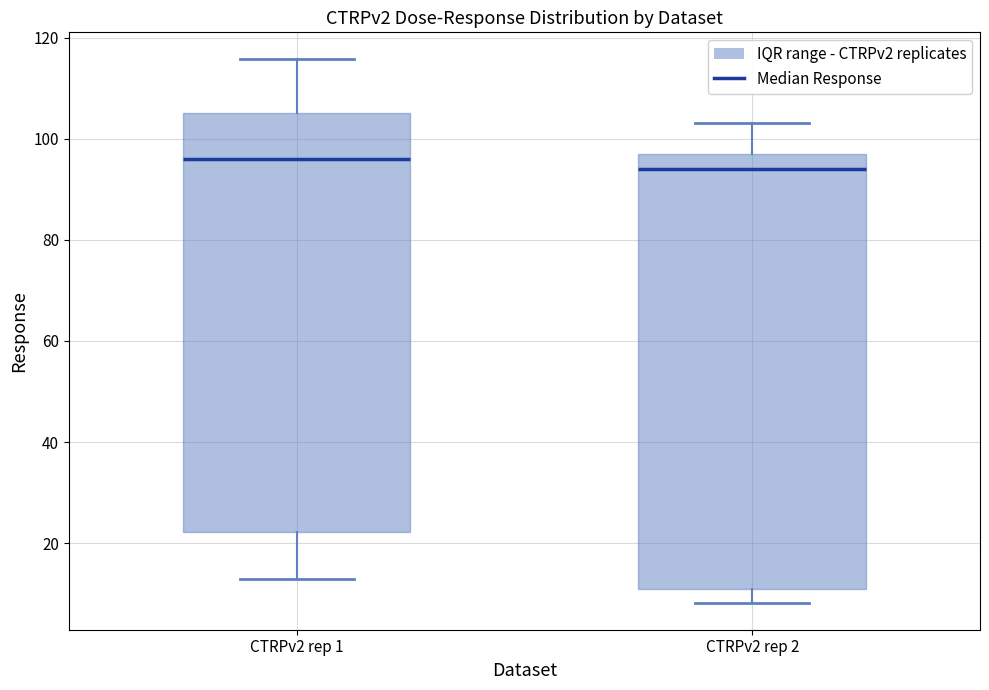

Reading left to right, transcribe this box plot: for each box, give where its median line is, the range the box spans, and where its two whiskers end, as read against the y-axis. The values are not printed on the chart, so give them approximately, as read against the axis.

CTRPv2 rep 1: median 96, box 22 to 106, whiskers 12 to 116
CTRPv2 rep 2: median 94, box 10 to 96, whiskers 8 to 104